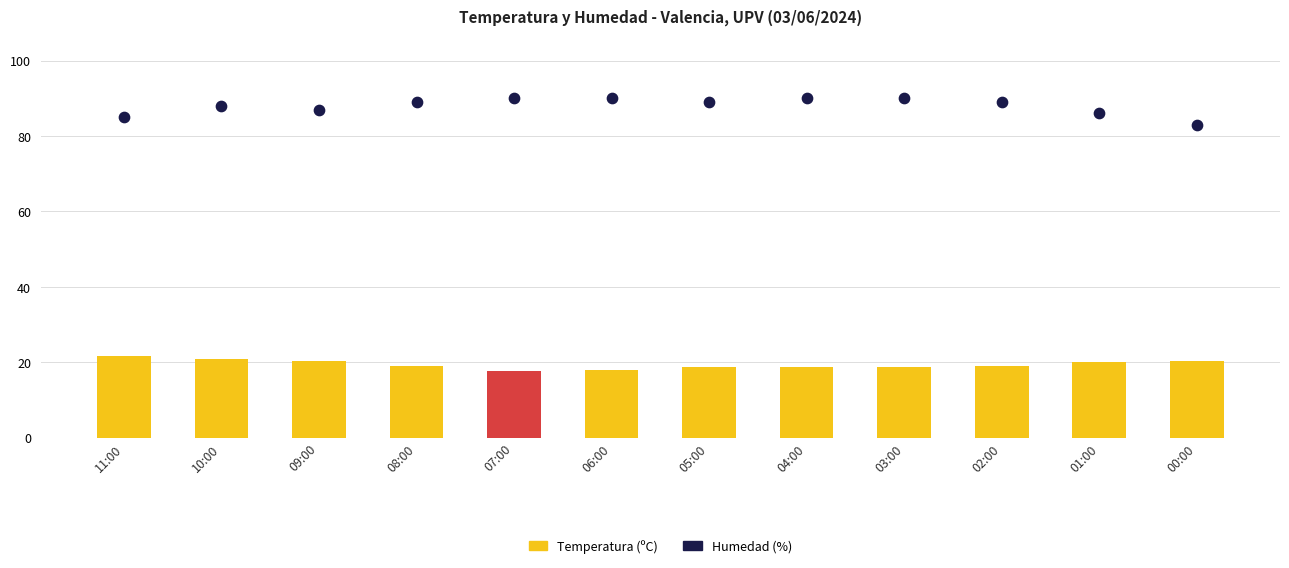

Which series reaches the minimum Y coordinate?

Temperatura (ºC)